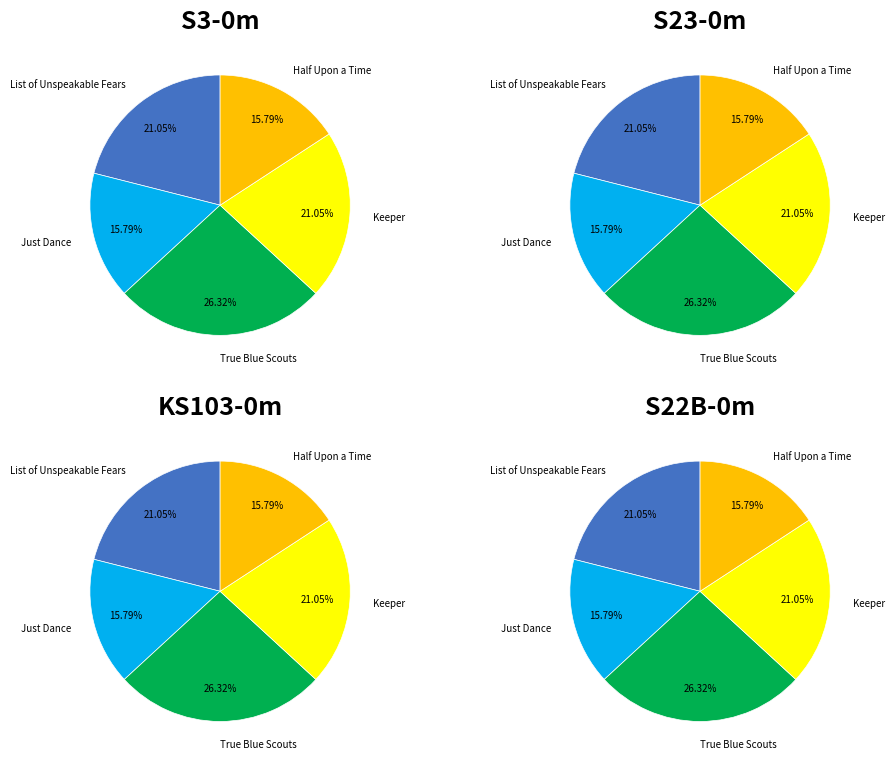

Rank the categories by value from highest to lowest.

True Blue Scouts of Sugar Man Swamp, List of Unspeakable Fears, Keeper, Just Dance, Half Upon a Time